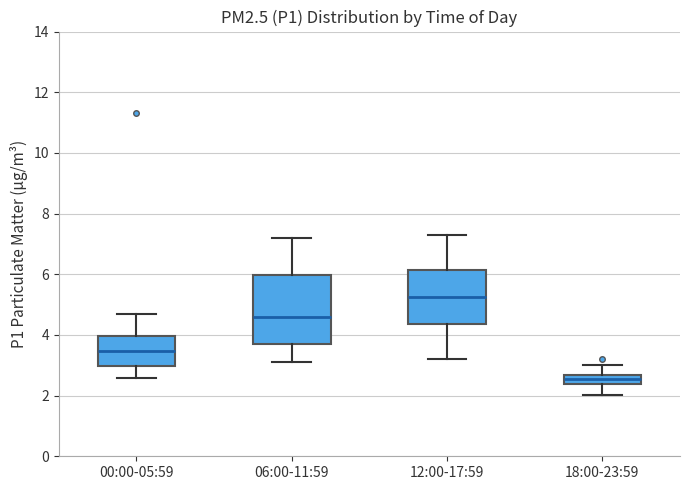

Reading left to right, transcribe this box plot: for each box, give where its median line is, the range the box spans, and where its two whiskers end, as read against the y-axis. The values are not printed on the chart, so give them approximately, as read against the axis.

00:00-05:59: median 3.4, box 3.0 to 4.0, whiskers 2.6 to 4.8
06:00-11:59: median 4.6, box 3.6 to 6.0, whiskers 3.2 to 7.2
12:00-17:59: median 5.2, box 4.4 to 6.2, whiskers 3.2 to 7.4
18:00-23:59: median 2.6 (inside the box), box 2.4 to 2.6, whiskers 2.0 to 3.0